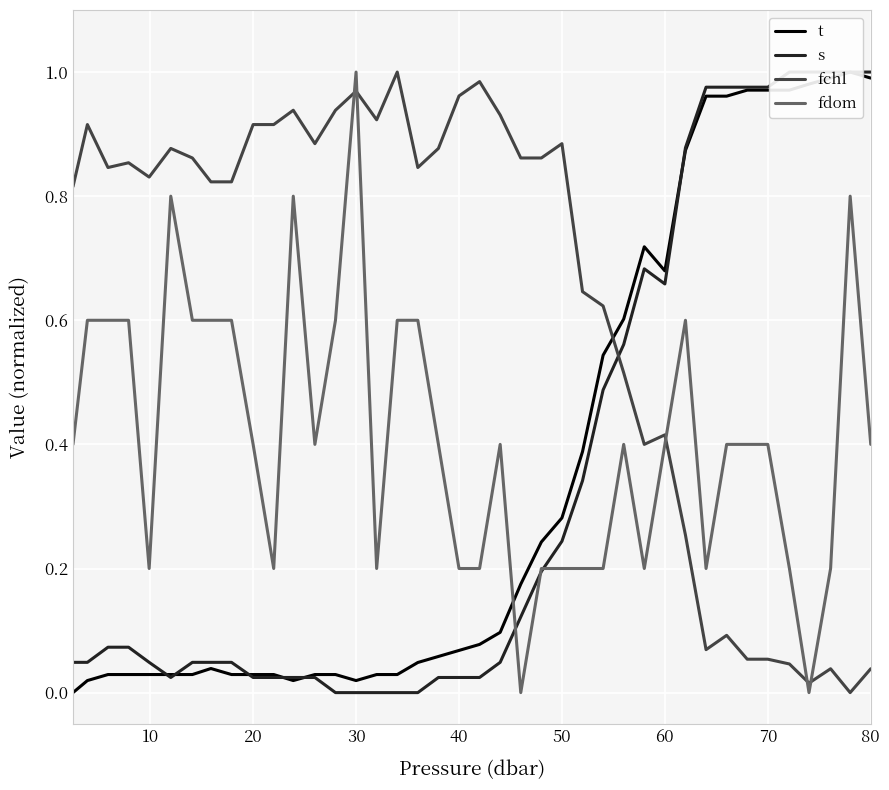

True or false: fchl and fdom cross at least once.

True